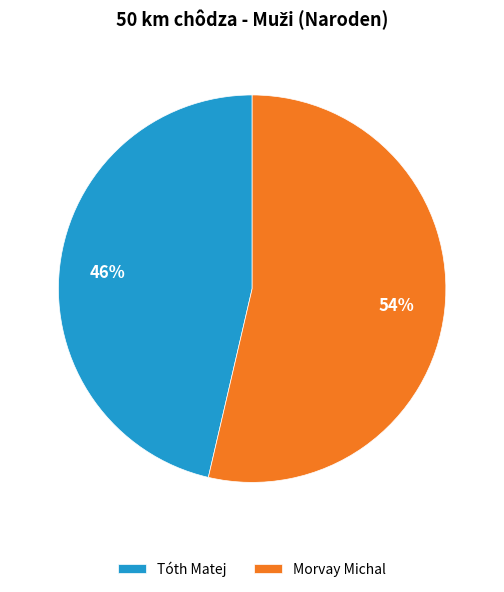

What percentage is the Morvay Michal slice, to the nearest percent?

54%